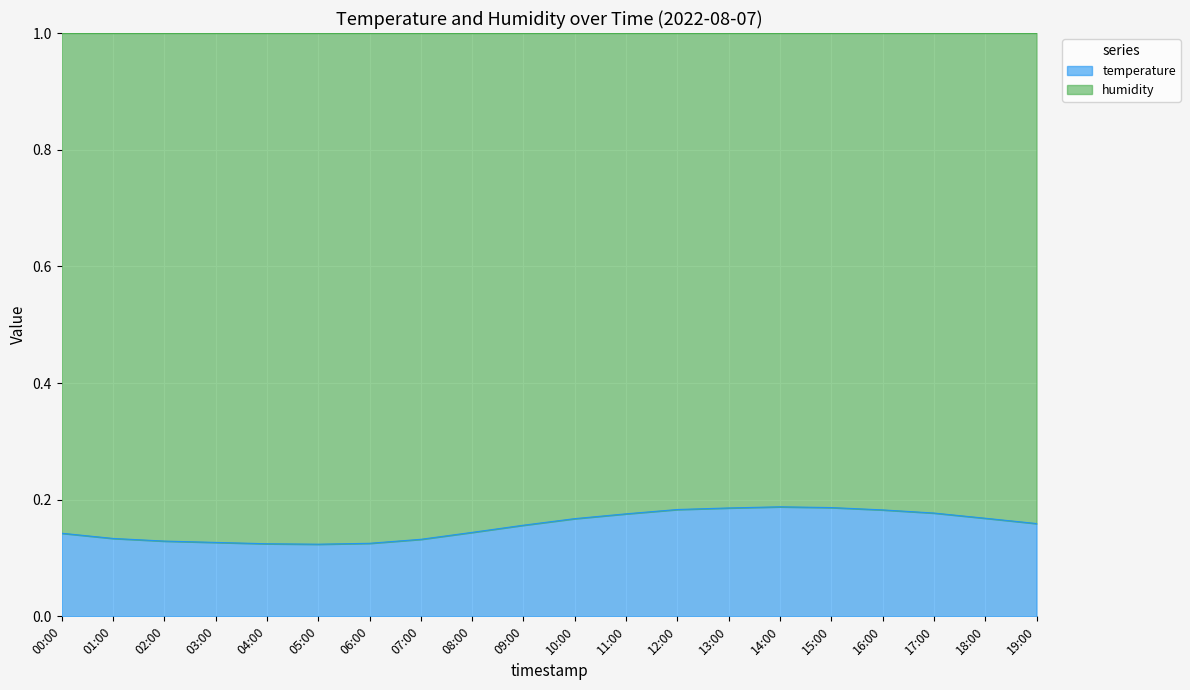

What is the average value?

0.2